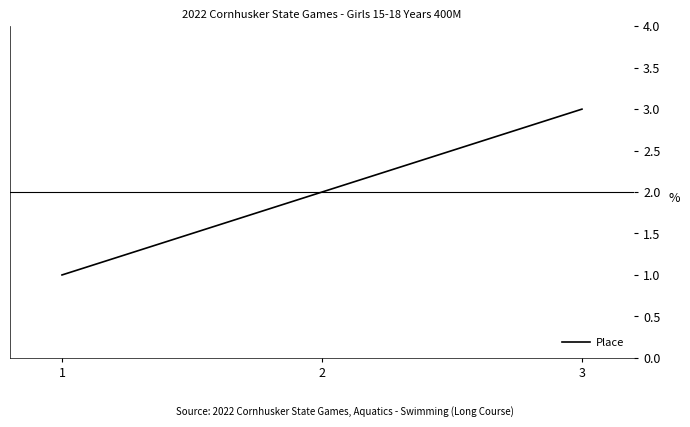

At which category does the chart reach its minimum across all series?

1